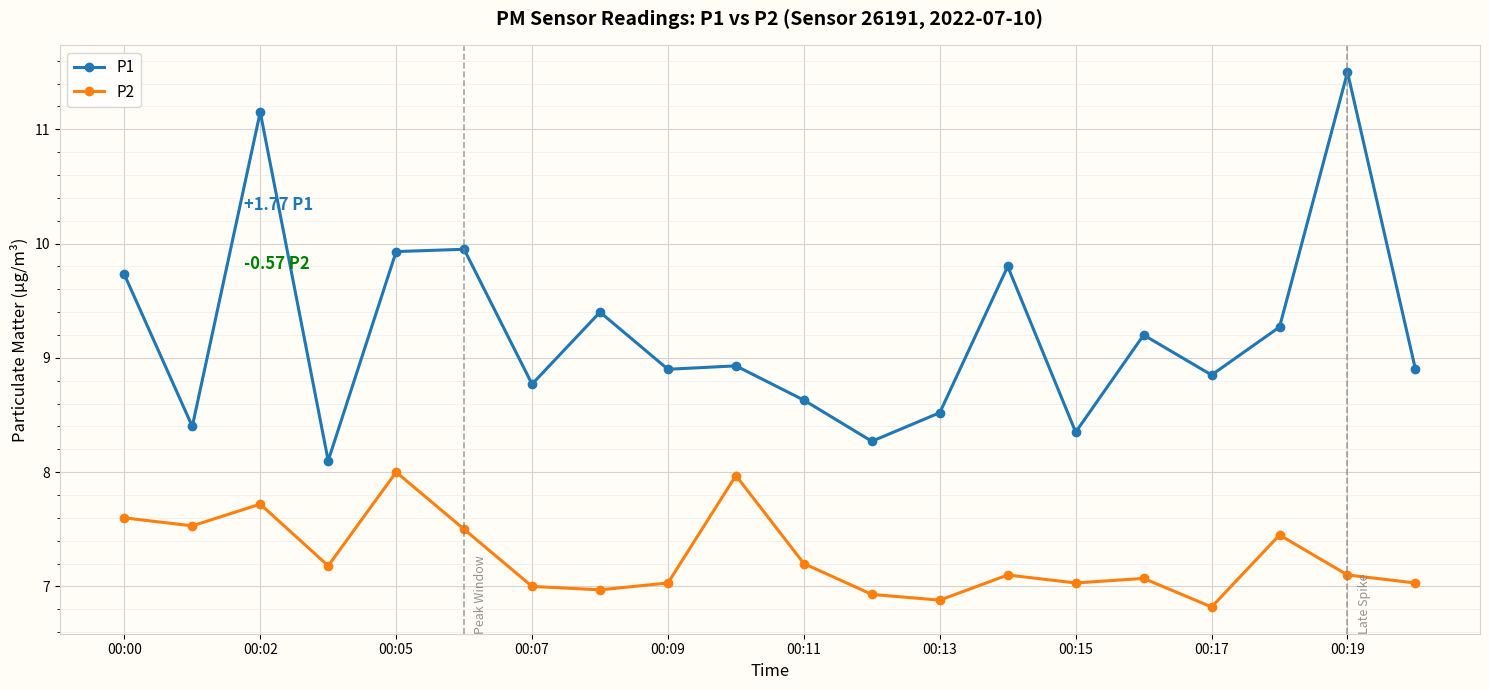

List the series in order of their peak value, lowest first.

P2, P1